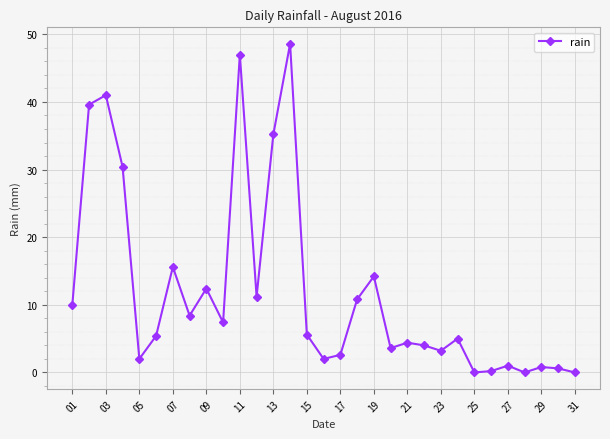

Does the chart have visible grid lines?

Yes